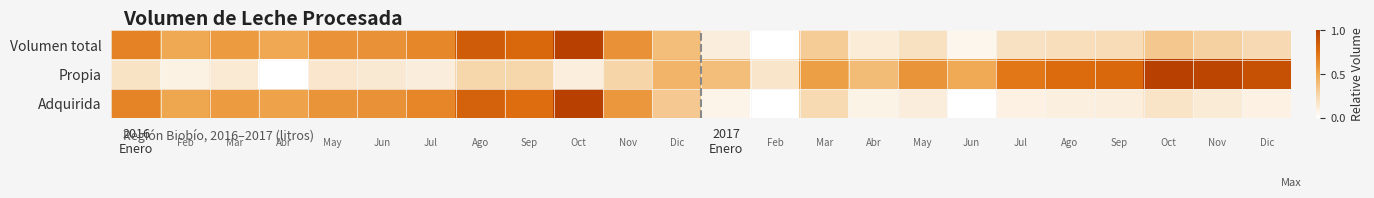

At which category is the sum across all series the highest?

9